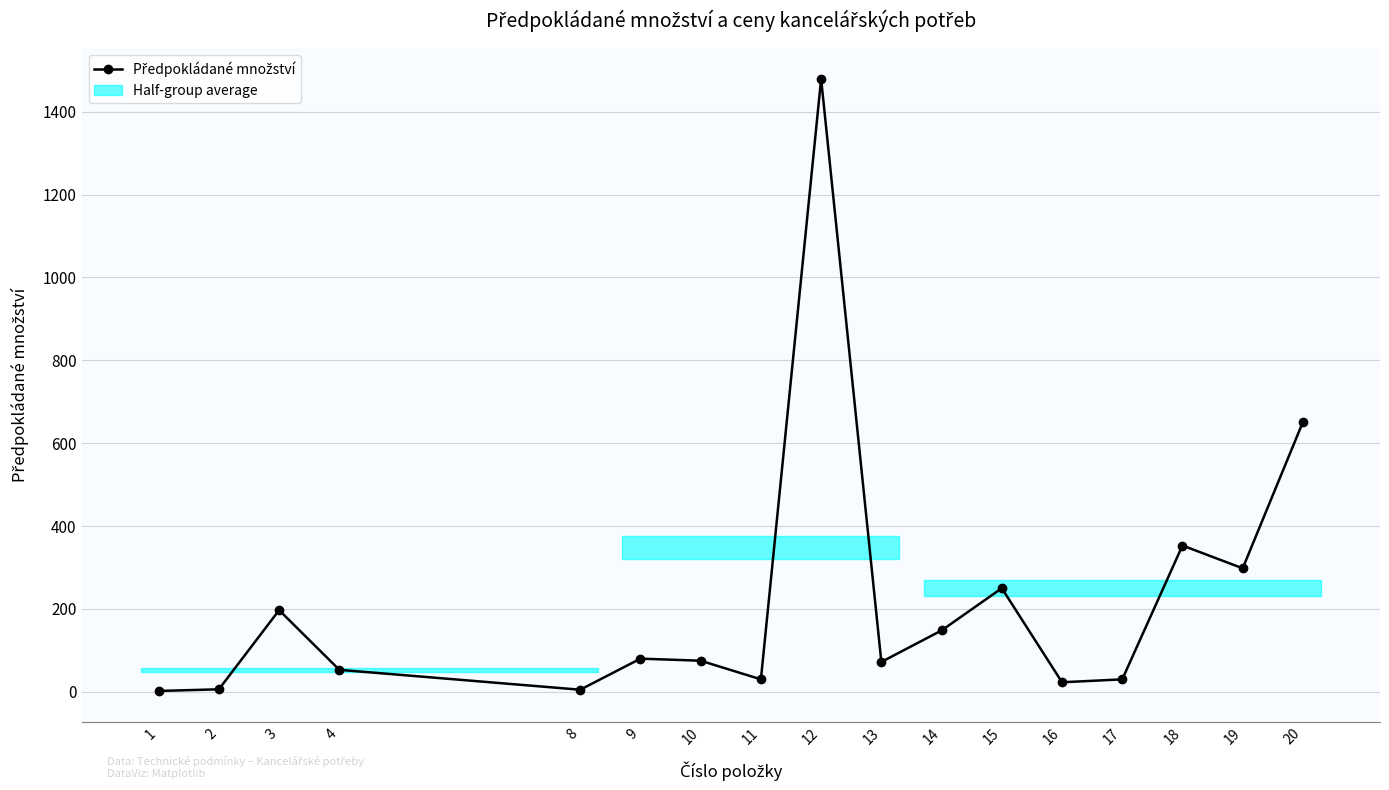

How many values are below 75?

8